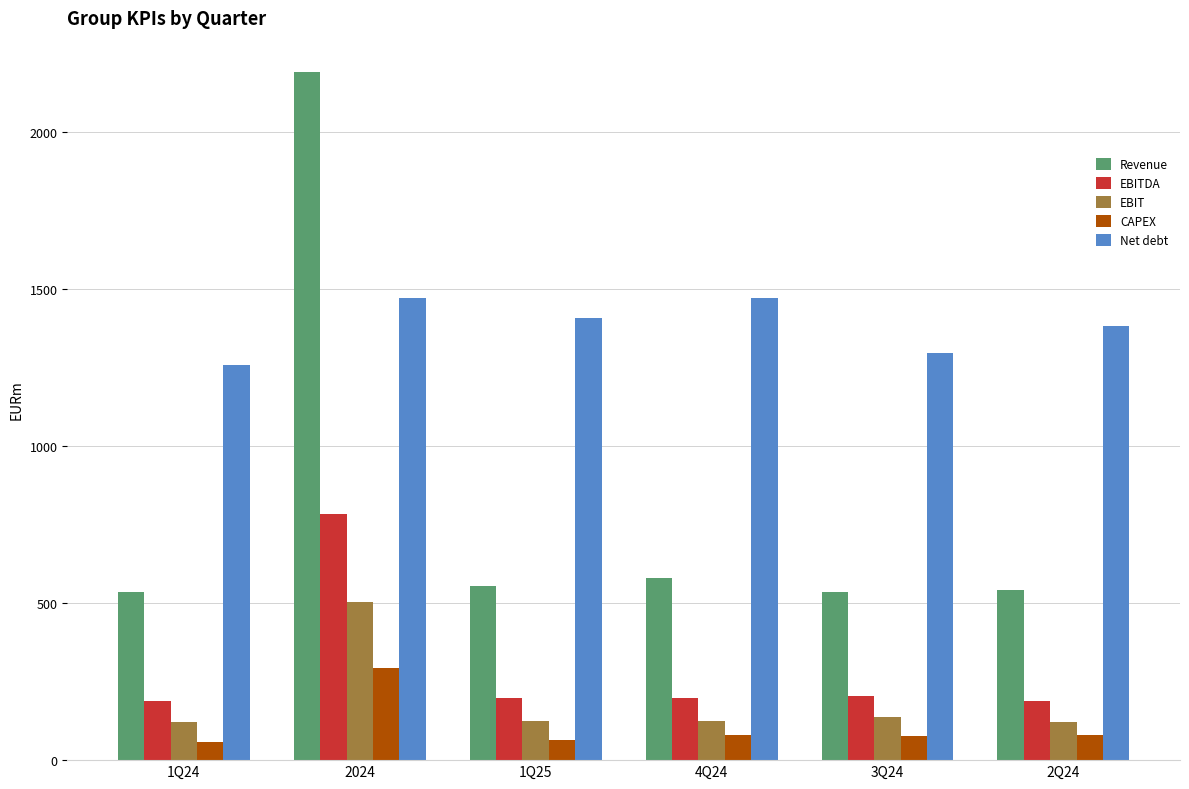

What is the difference between the EBIT values at 2Q24 and 1Q25?

4.4